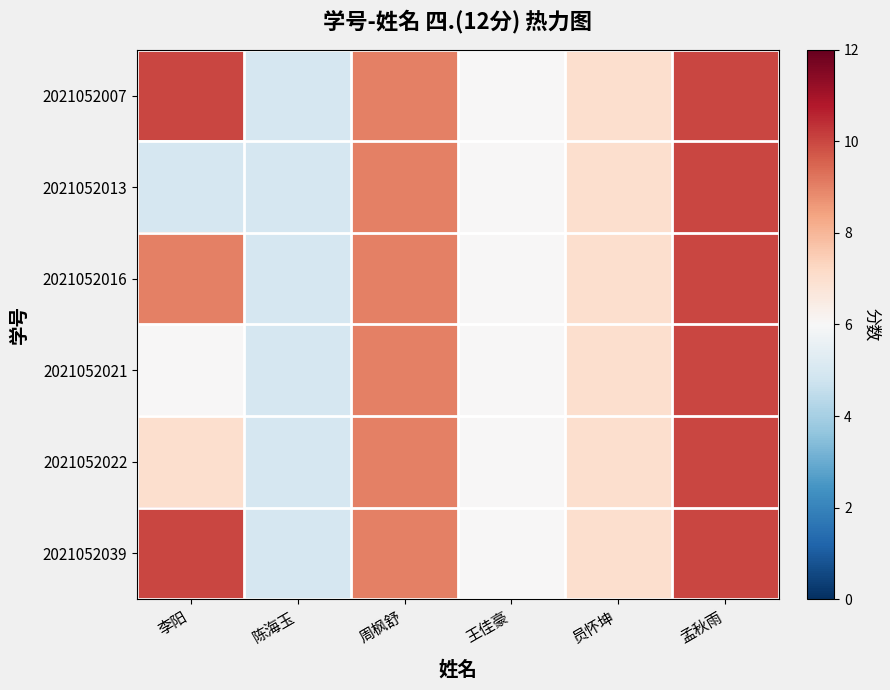

Which series has the largest range (max minus min)?

2021052007